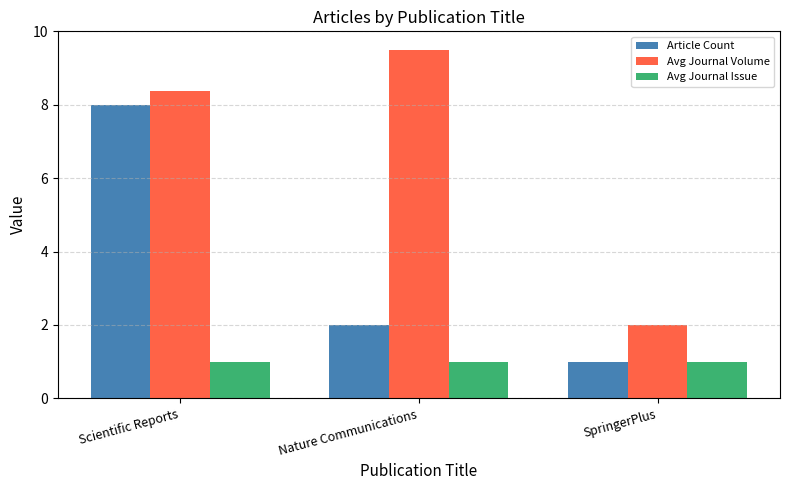

Count the number of categories in the chart.

3